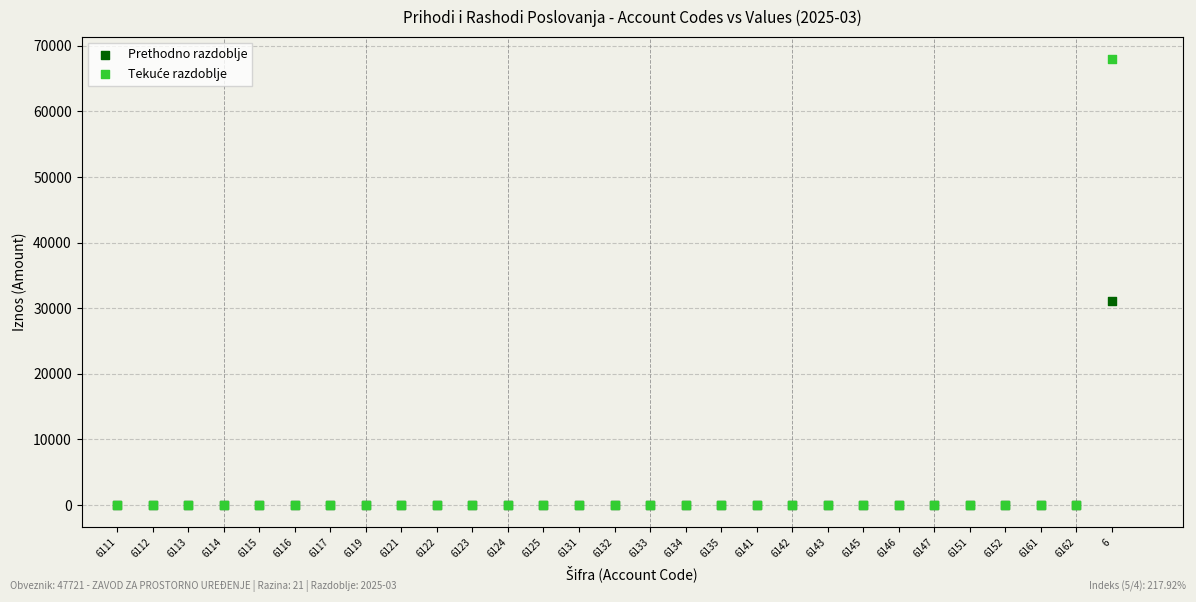

Across all series, what Y value is closest to 33972?

31178.0